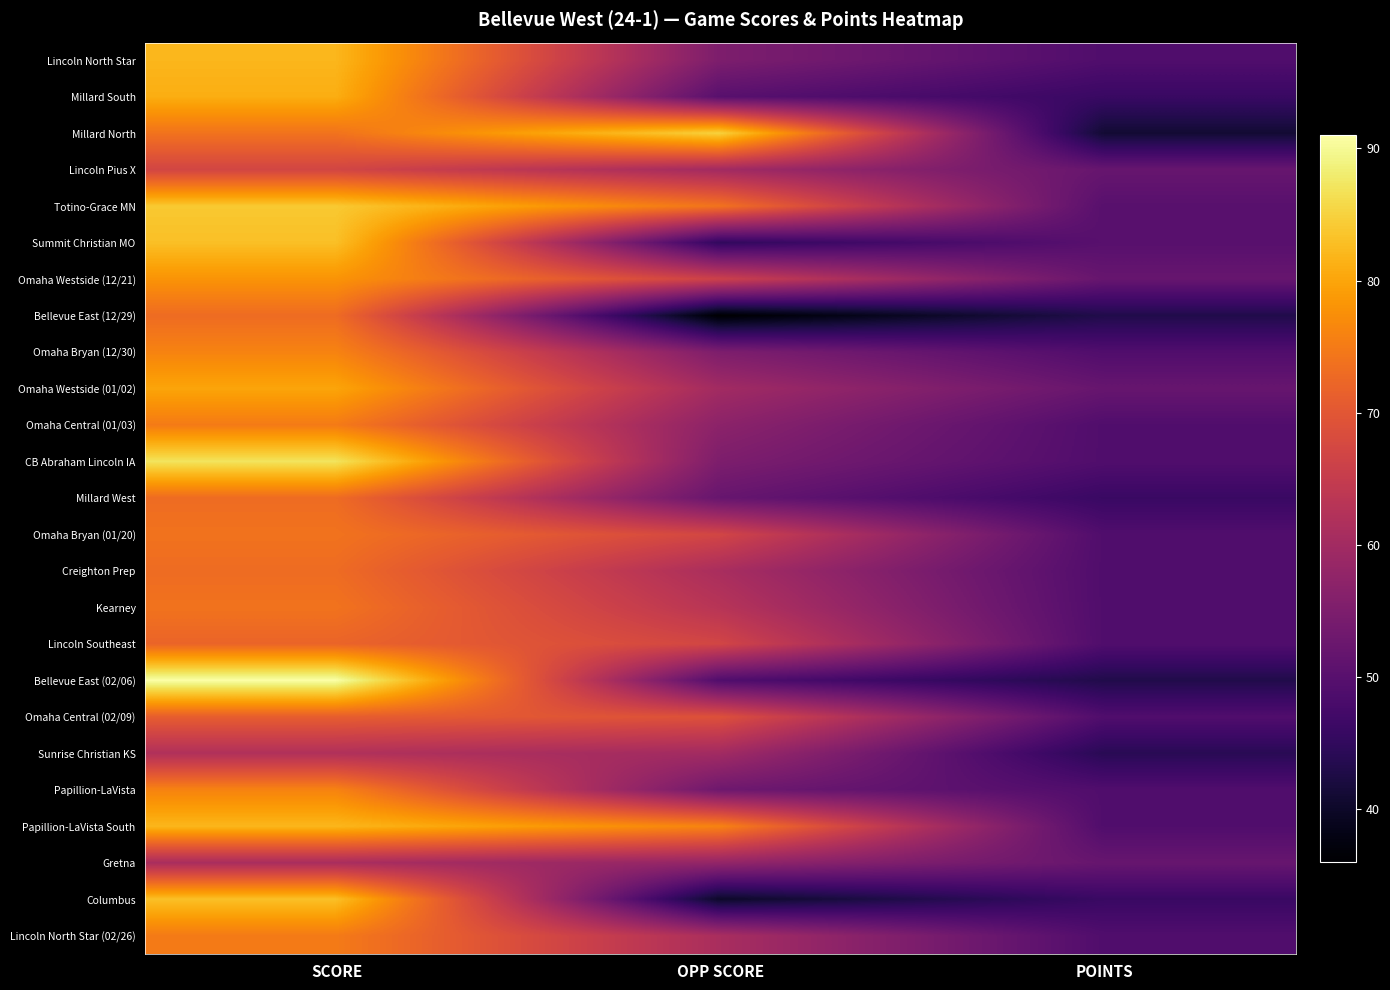

At OPP SCORE, list the series in order from smallest to largest.

Bellevue East (12/29), Columbus, Summit Christian MO, Bellevue East (02/06), Millard South, Millard West, Papillion-LaVista, Lincoln North Star, Omaha Bryan (12/30), CB Abraham Lincoln IA, Omaha Central (01/03), Gretna, Lincoln Pius X, Omaha Westside (01/02), Sunrise Christian KS, Creighton Prep, Lincoln North Star (02/26), Kearney, Omaha Westside (12/21), Omaha Bryan (01/20), Lincoln Southeast, Omaha Central (02/09), Totino-Grace MN, Papillion-LaVista South, Millard North